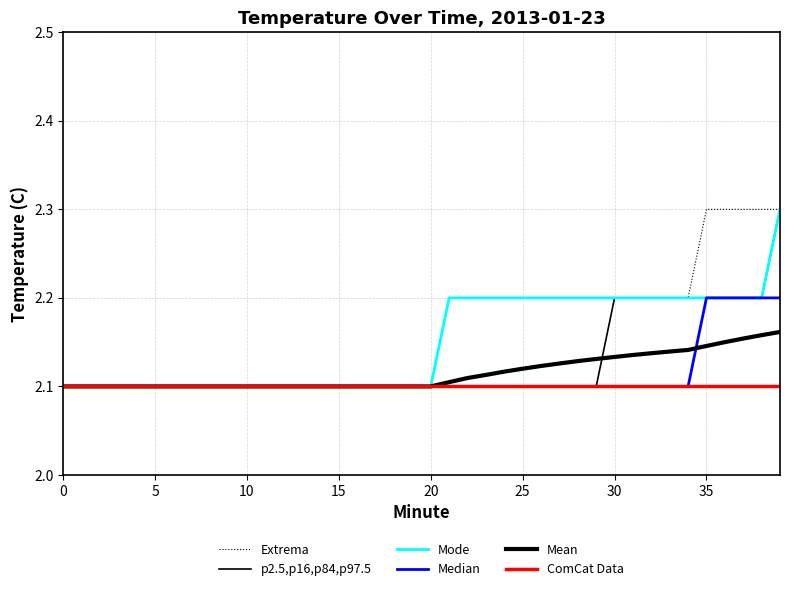

True or false: Mean has more than 0 interior local peaks.

False